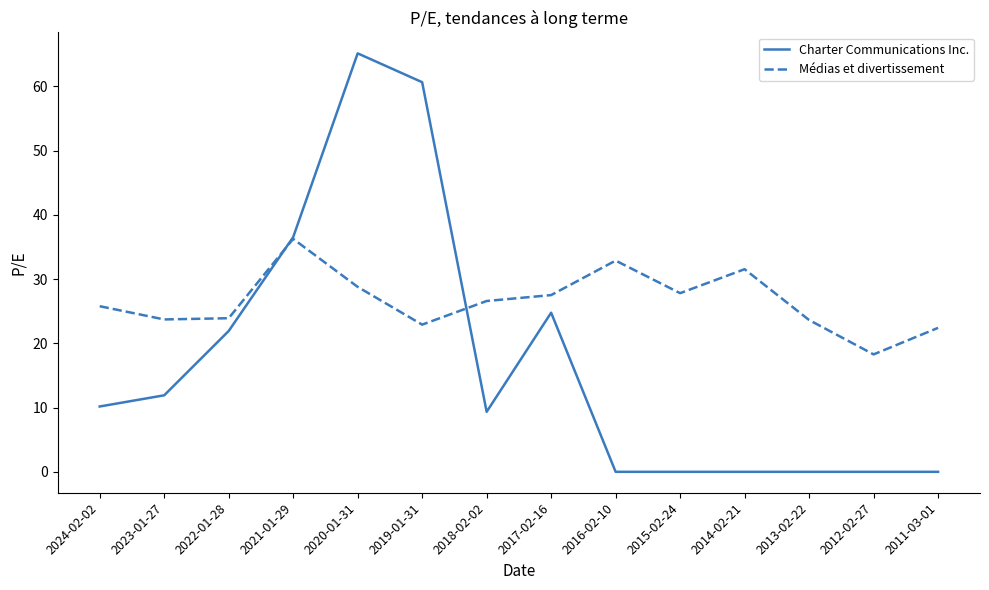

Which series has the widest spread of values?

Charter Communications Inc.